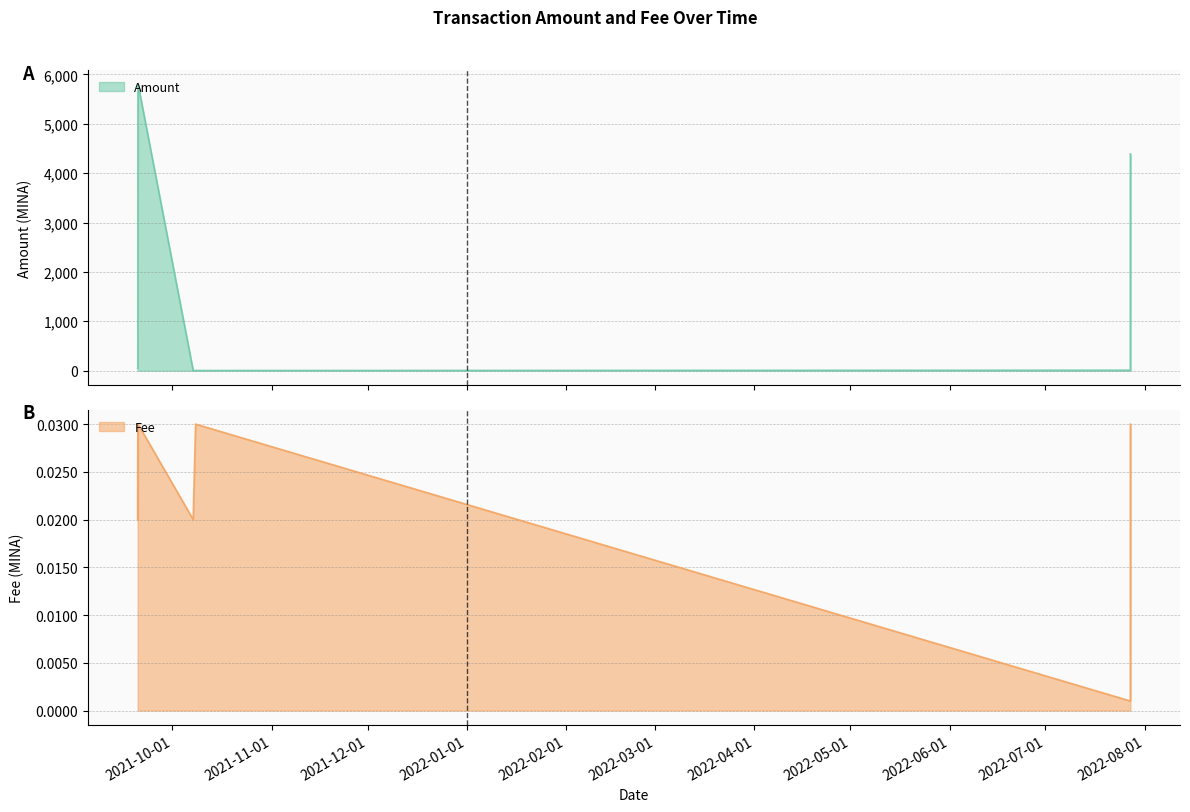

In Amount, how many points are higher than both neighbors (excluding endpoints)?

1